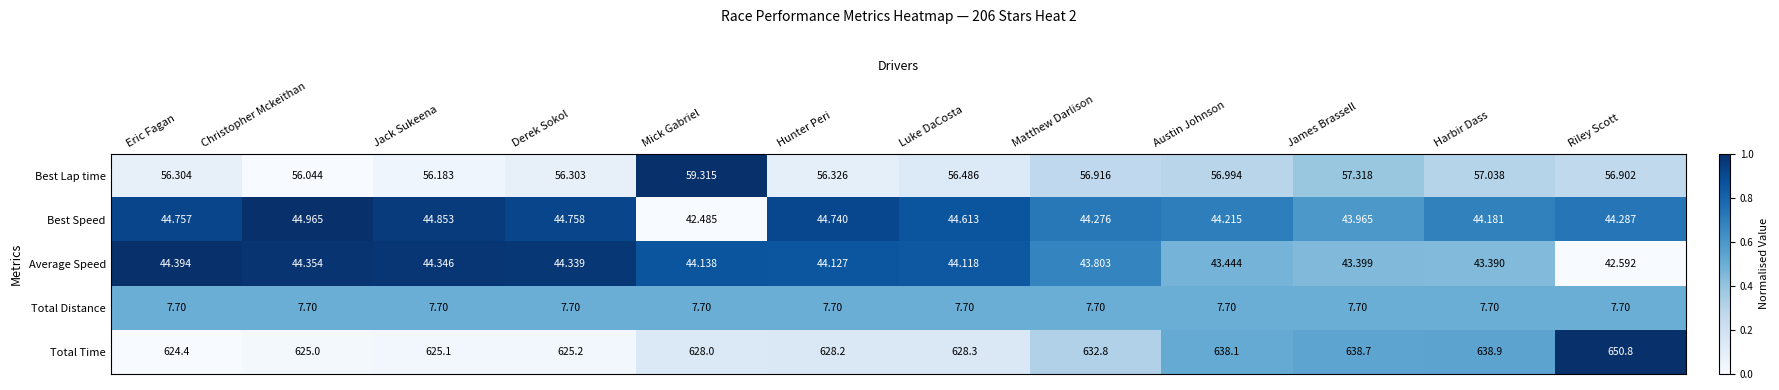

At which label does Best Lap time reach its minimum?

Christopher Mckeithan